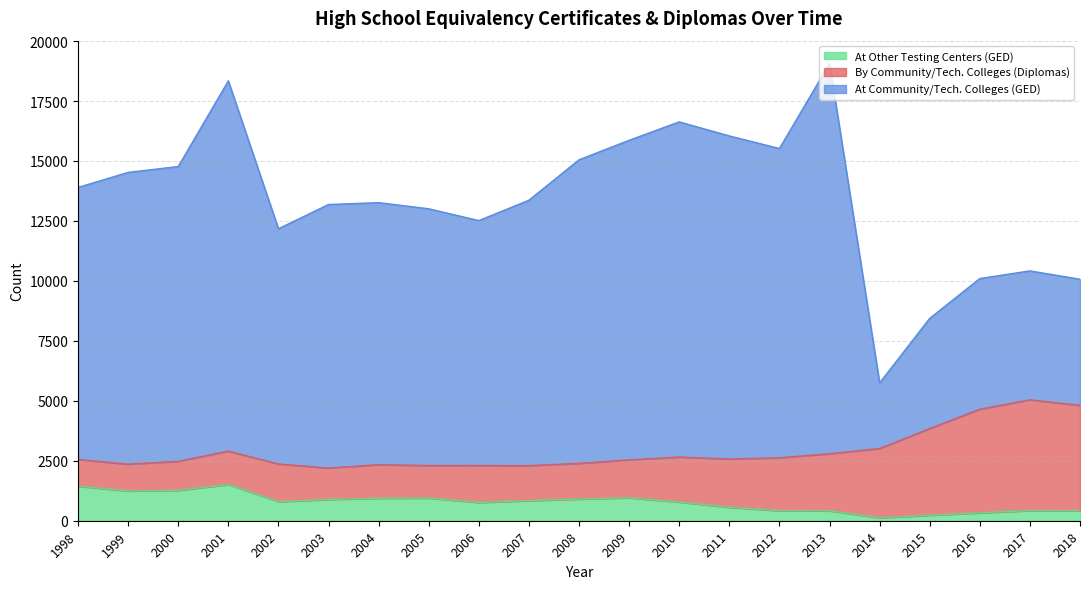

What is the value of the By Community/Tech. Colleges (Diplomas) point at the 17th from the left?

2895